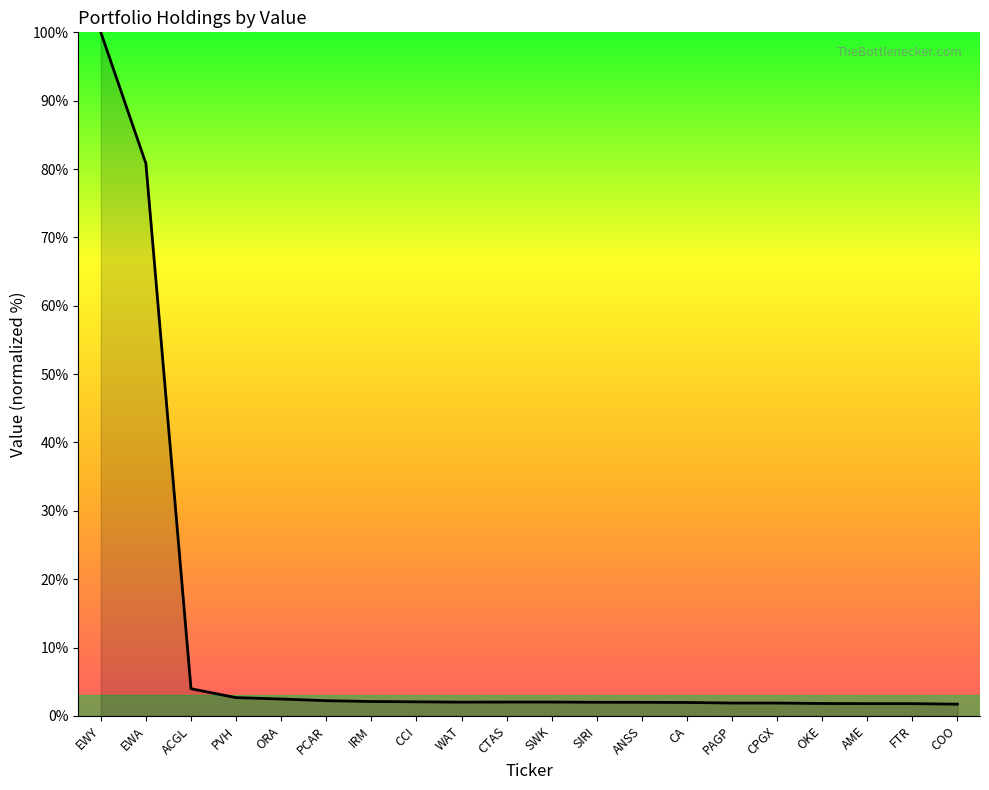

What position from the right is WAT?

12